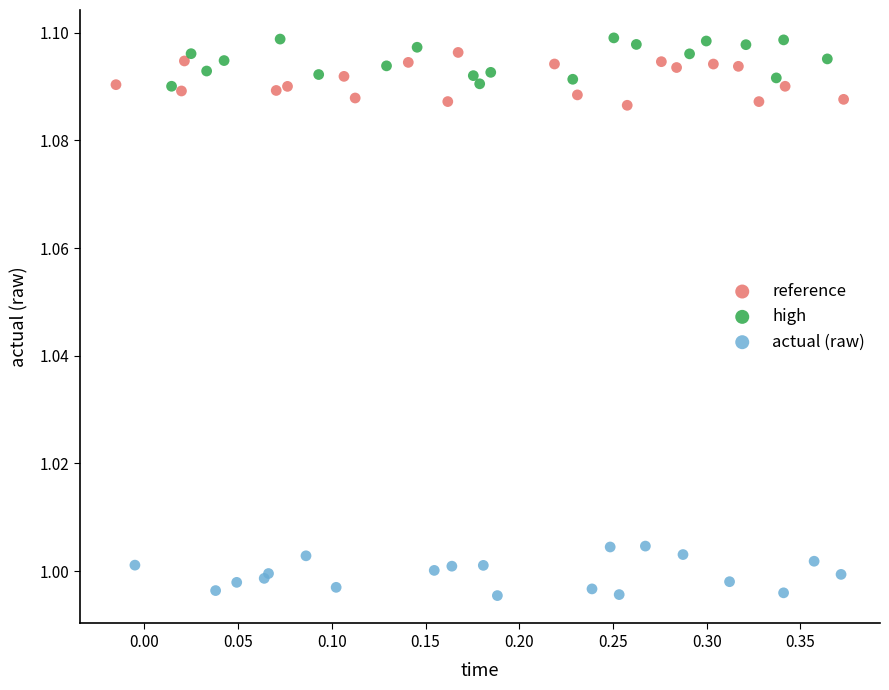

Which series reaches the minimum Y coordinate?

actual (raw)